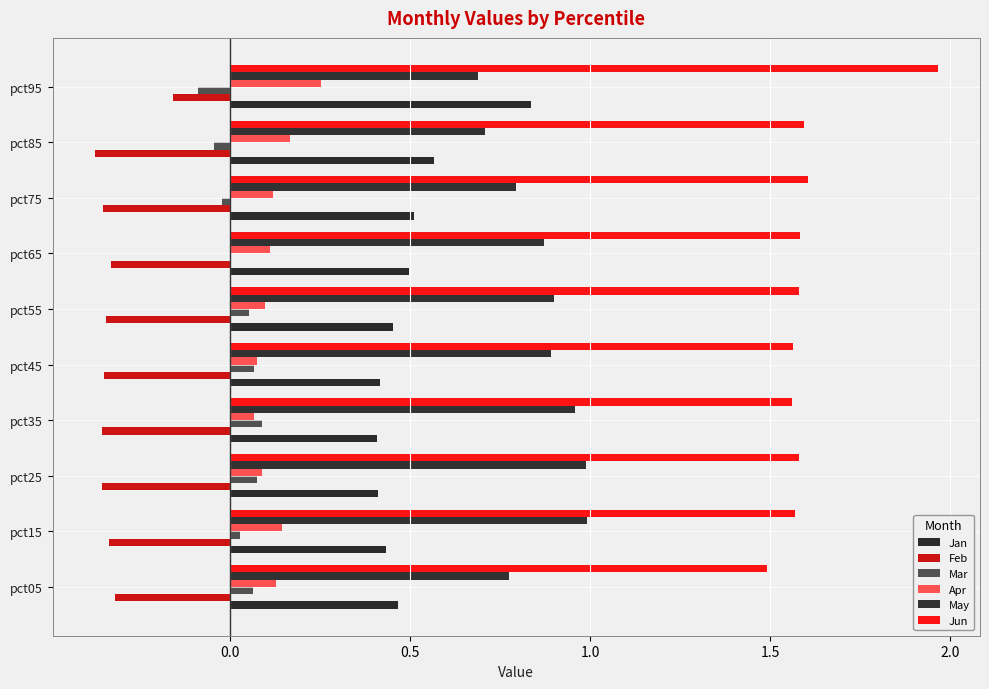

How many distinct data groups are displayed?

6